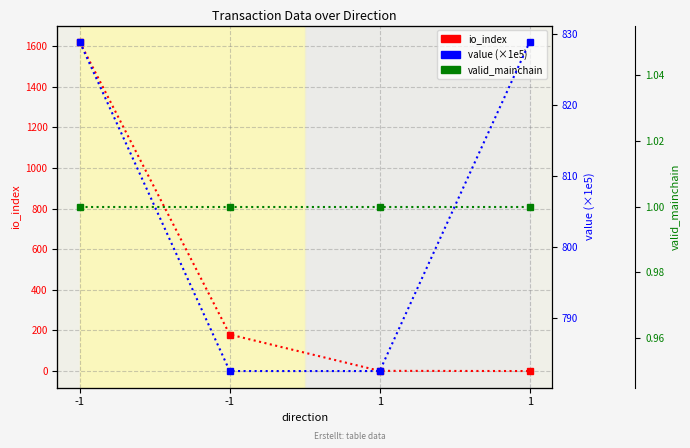

Count the number of categories in the chart.

4